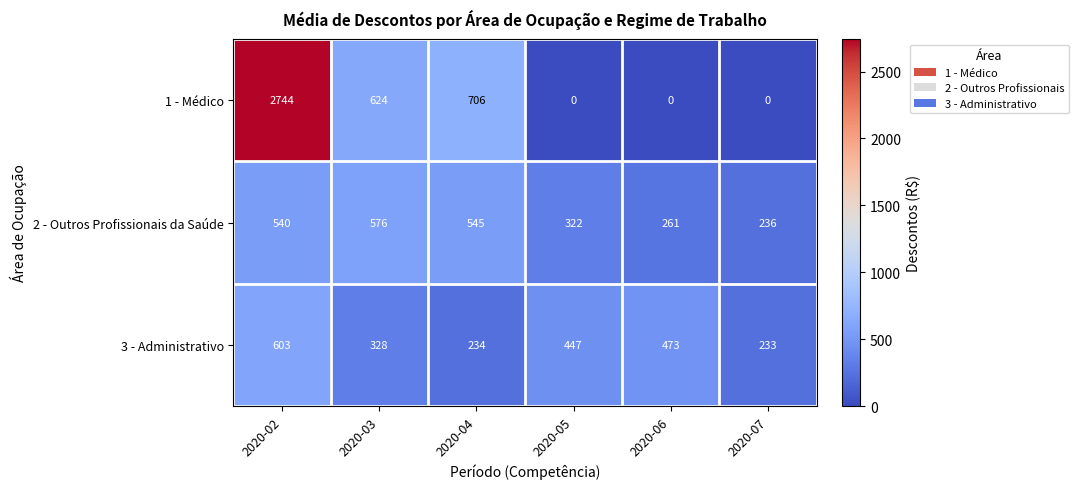

Between 2020-04 and 2020-05, which series saw the biggest shift?

1 - Médico